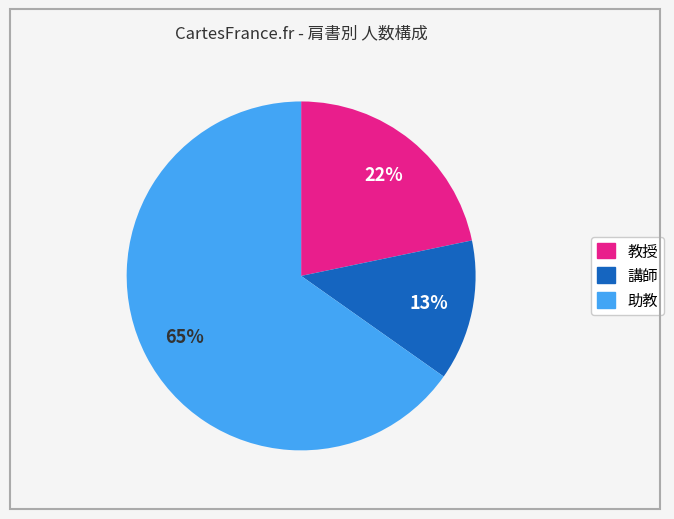

True or false: 助教 accounts for 65% of the total.

True